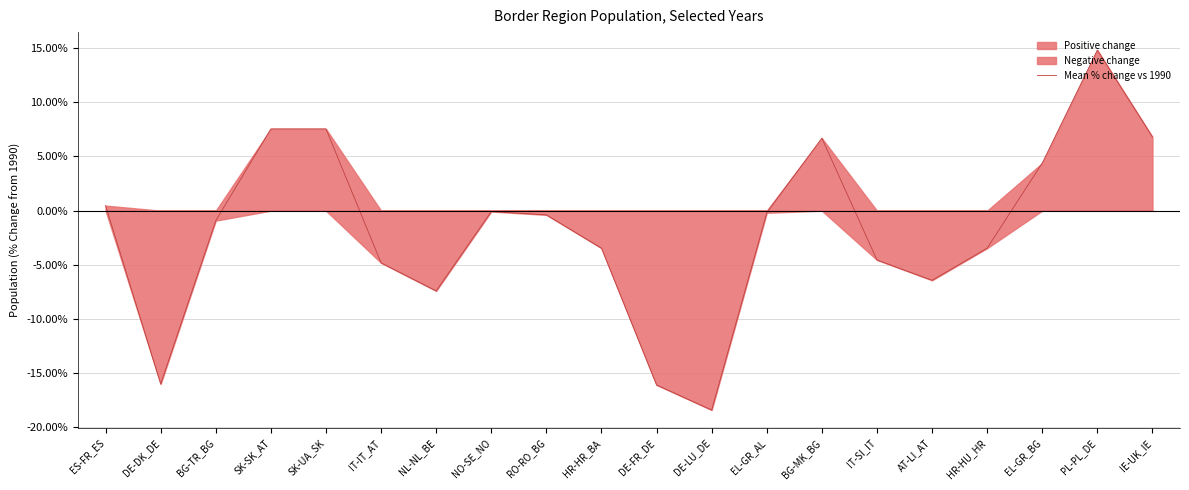

At which label does the data first exceed 0?

ES-FR_ES